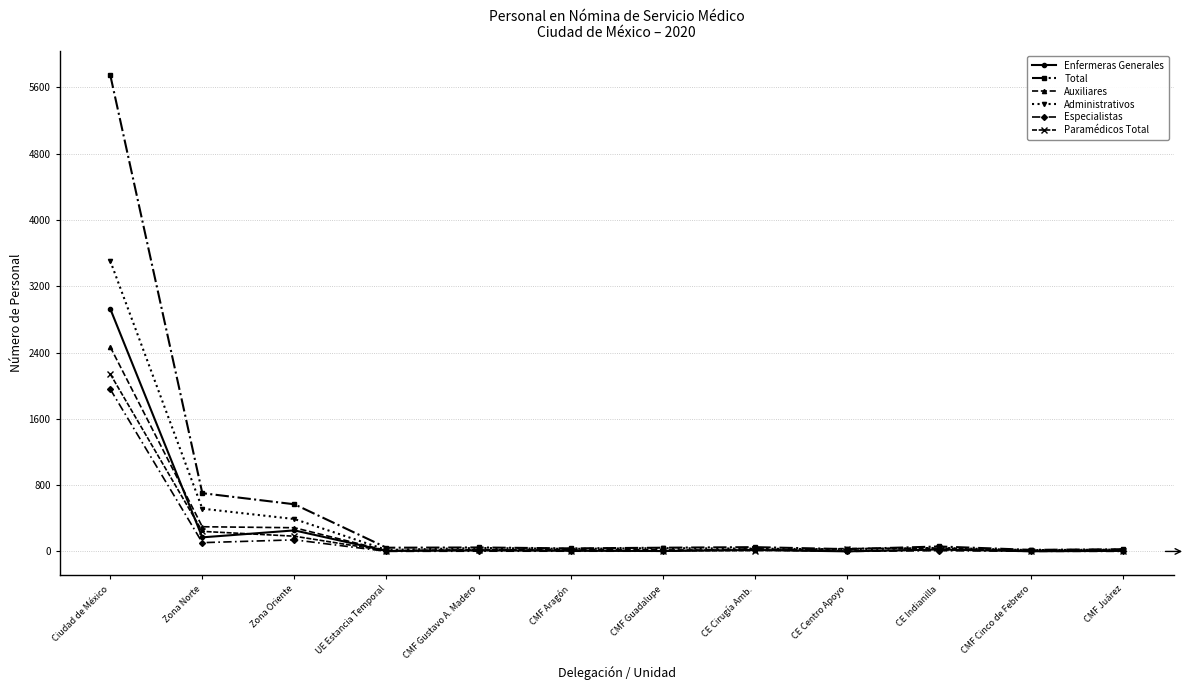

In Enfermeras Generales, how many points are higher than both neighbors (excluding endpoints)?

4